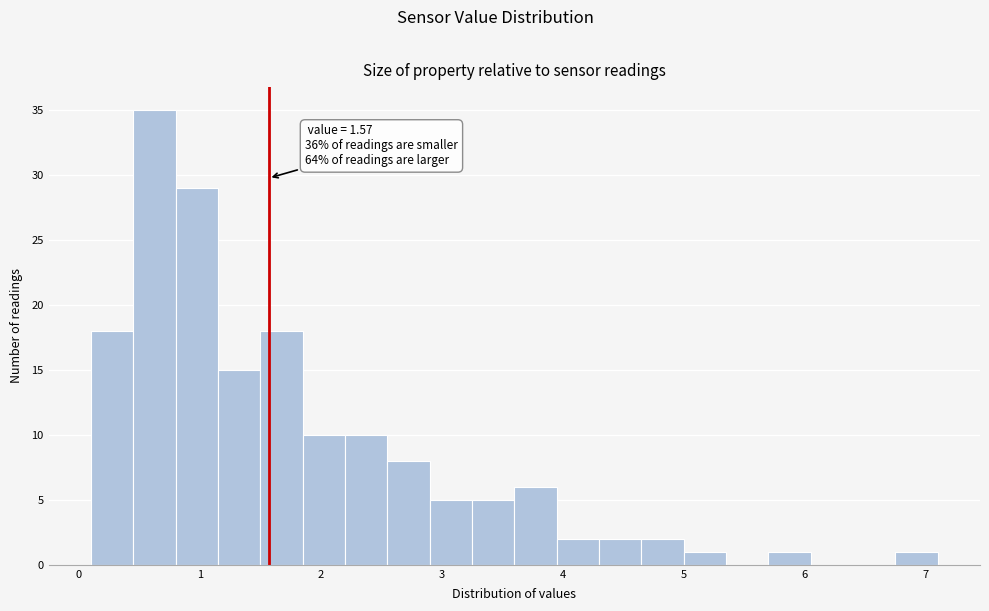

Around what value on the x-axis is the tallest bar? Give the approximate position of its centre, as read against the axis.

0.6